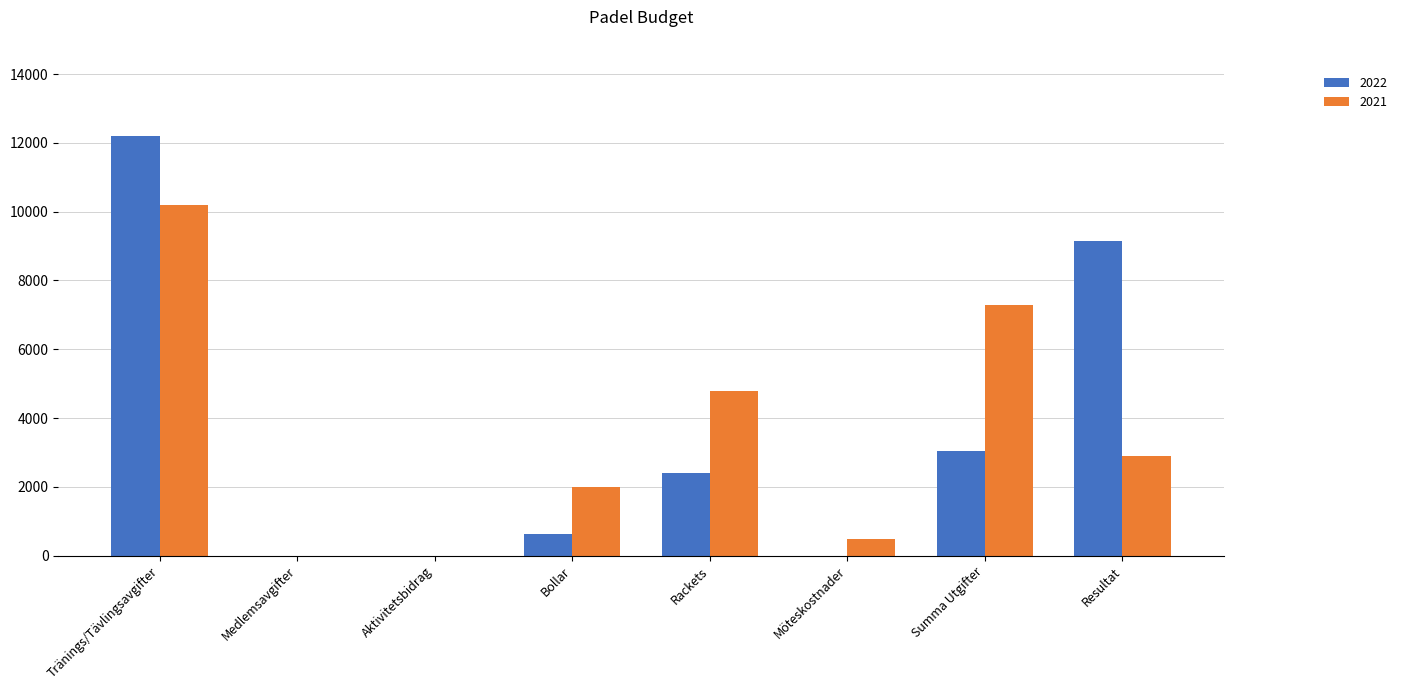

Is it true that 2021 equals 0 at Aktivitetsbidrag?

True